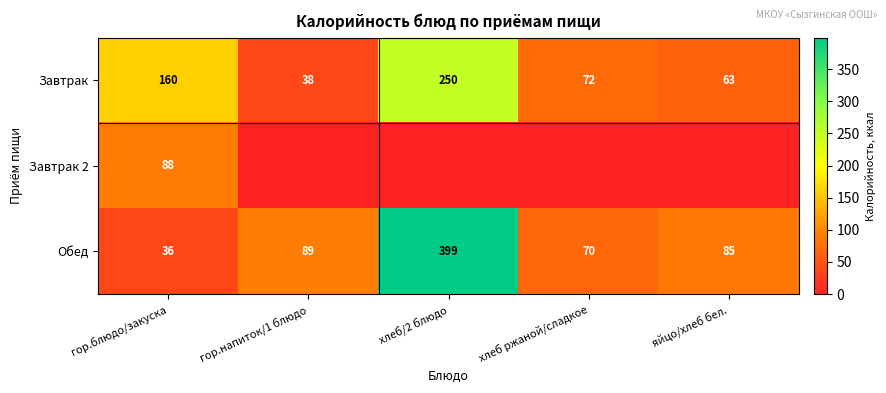

Is it true that Завтрак equals 38 at гор.напиток/1 блюдо?

True